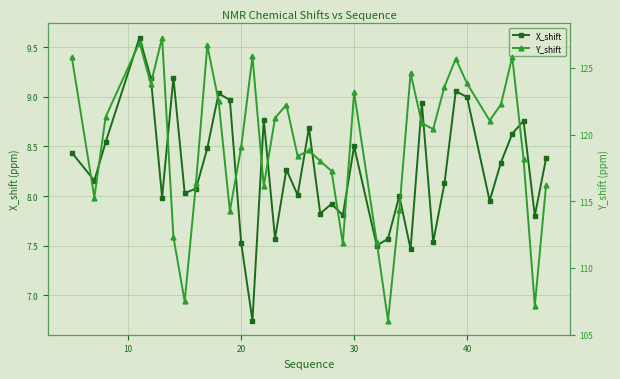

In X_shift, how many points are lower than both neighbors (excluding endpoints)?

13